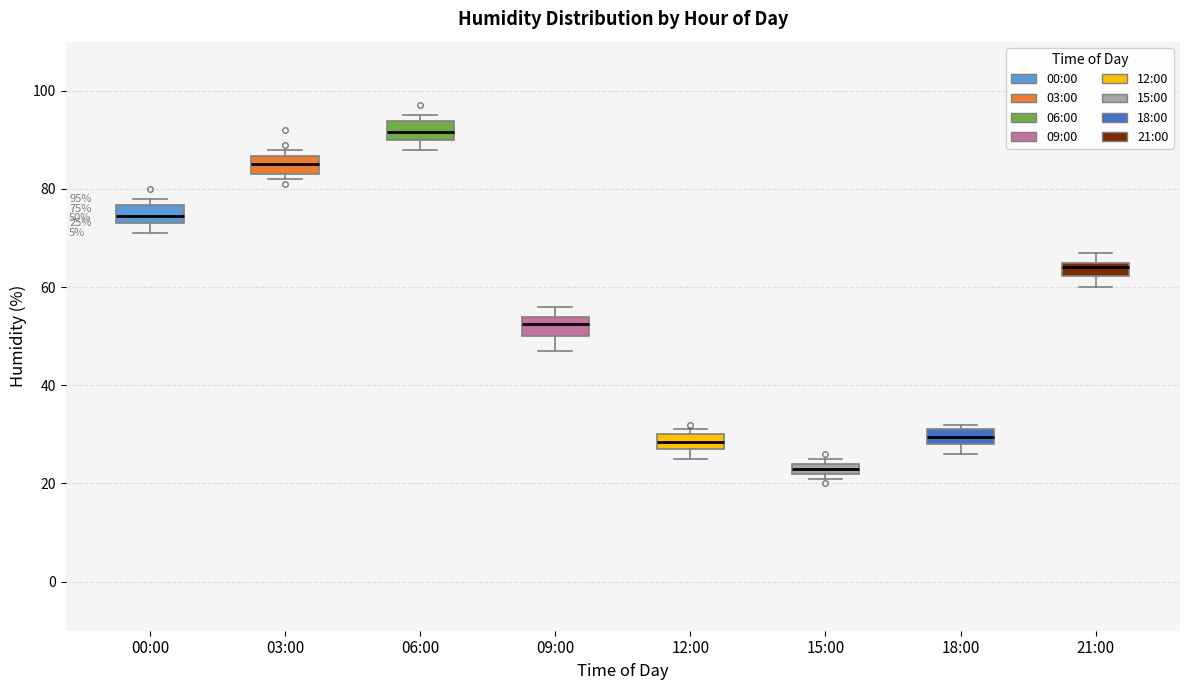

Which box's median line is the lowest?

15:00